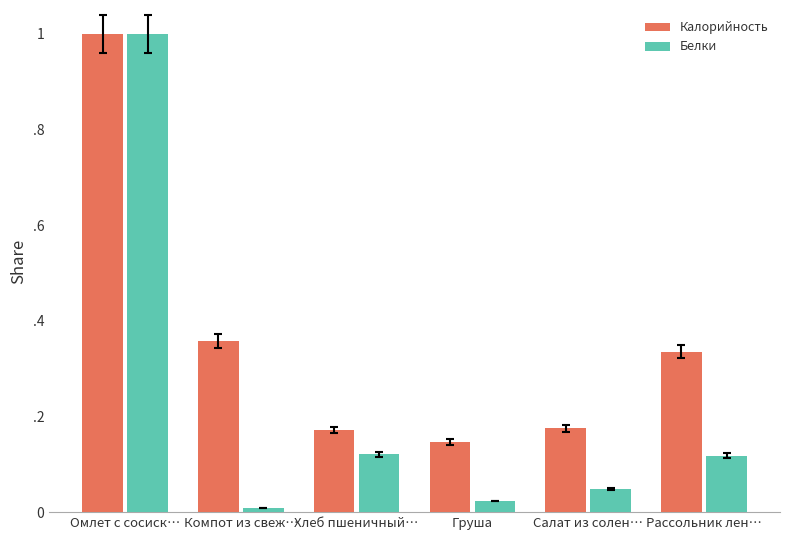

Reading left to right, what are all the values shown in this chart?

Калорийность: Омлет с сосиск…=1.0	Компот из свеж…=0.4	Хлеб пшеничный…=0.2	Груша=0.1	Салат из солен…=0.2	Рассольник лен…=0.3
Белки: Омлет с сосиск…=1.0	Компот из свеж…=0.0	Хлеб пшеничный…=0.1	Груша=0.0	Салат из солен…=0.0	Рассольник лен…=0.1